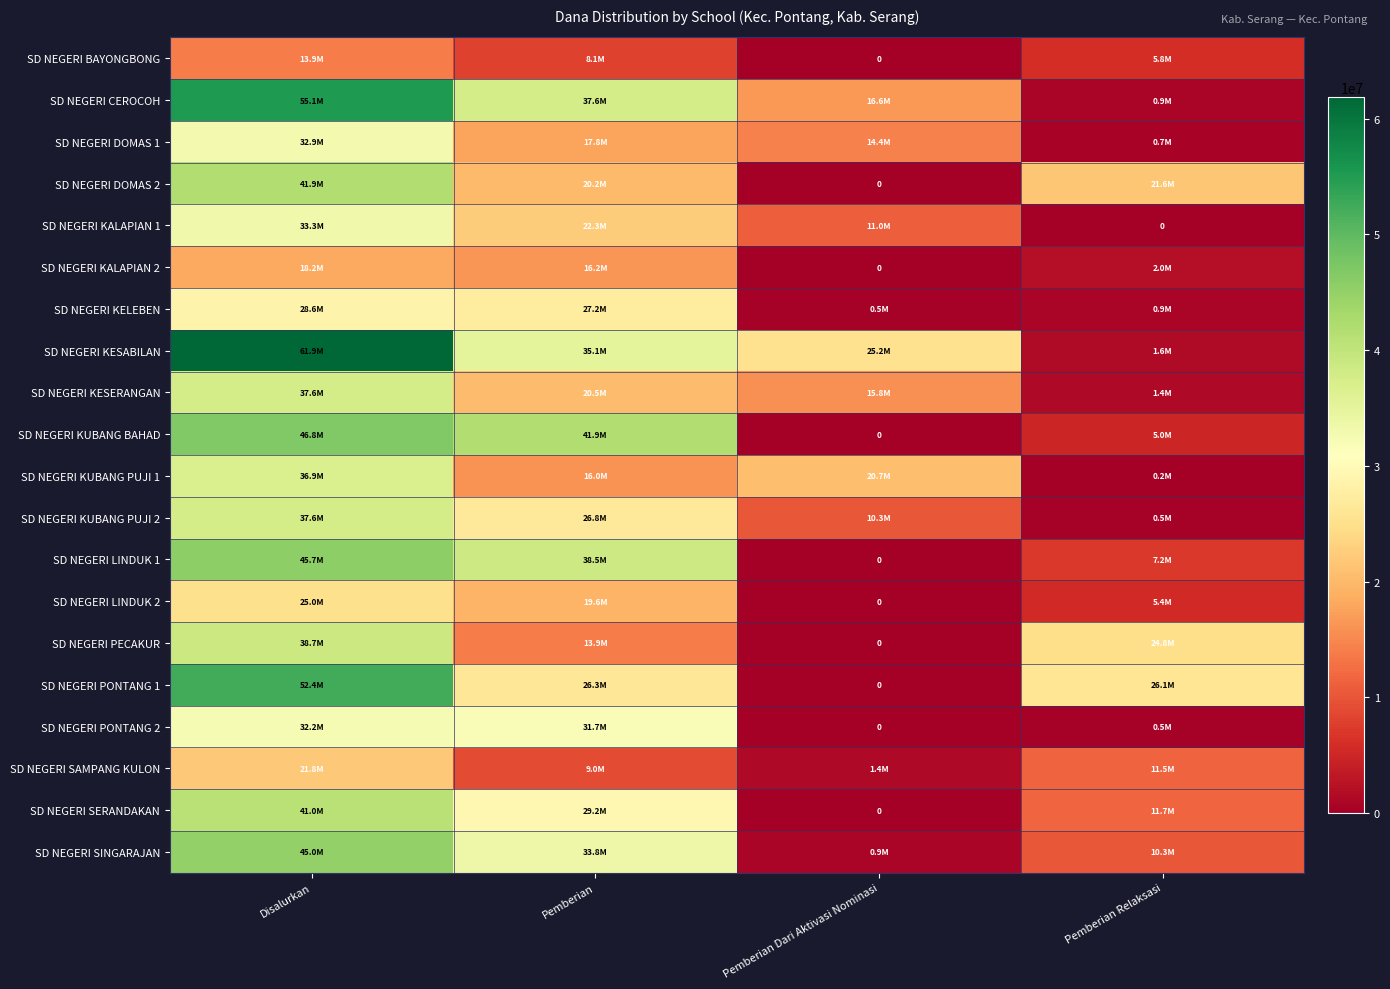

How many data points in SD NEGERI KESABILAN are less than 35100000?

2